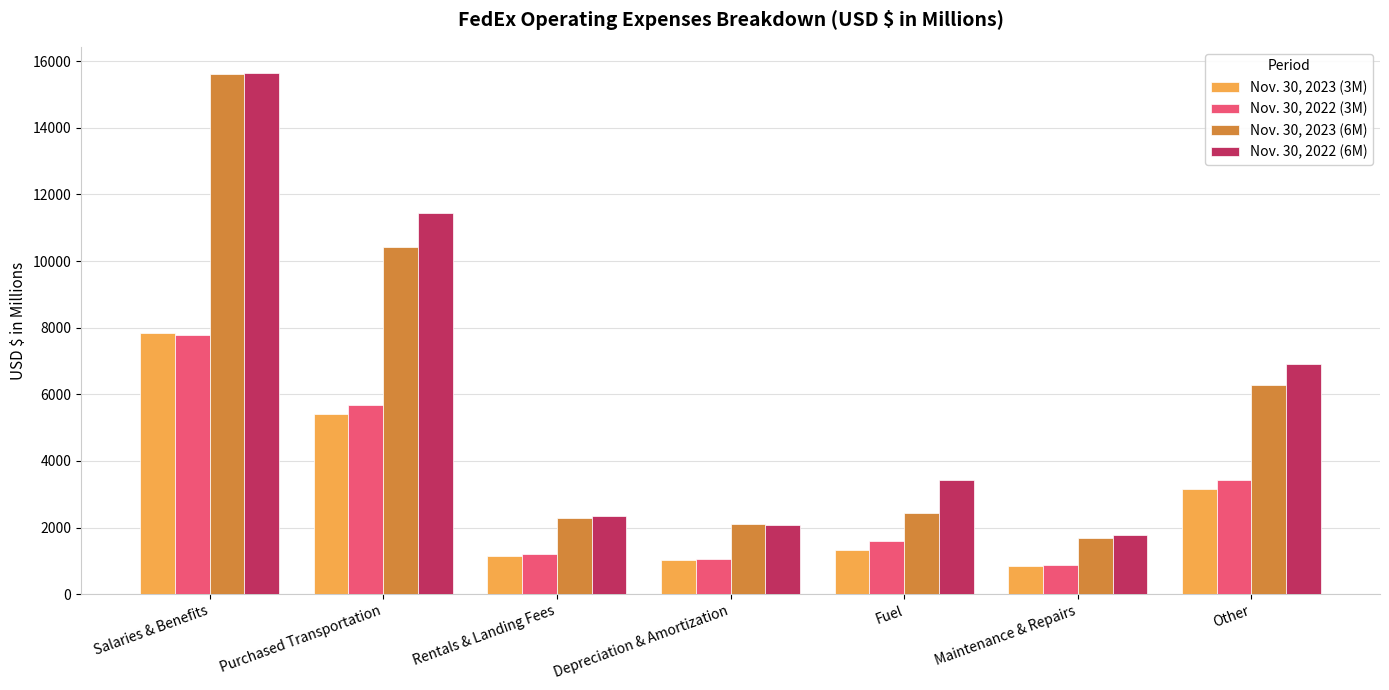

Where is Nov. 30, 2023 (6M) nearest to the value 8648?

Purchased Transportation